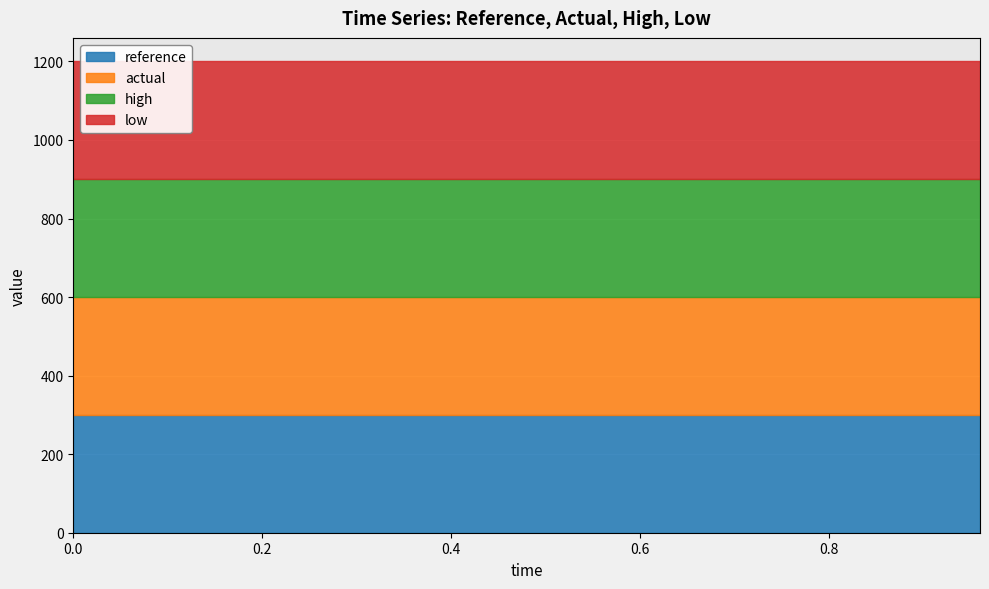

Which has a higher value, 0.56 or 0.08?

0.56